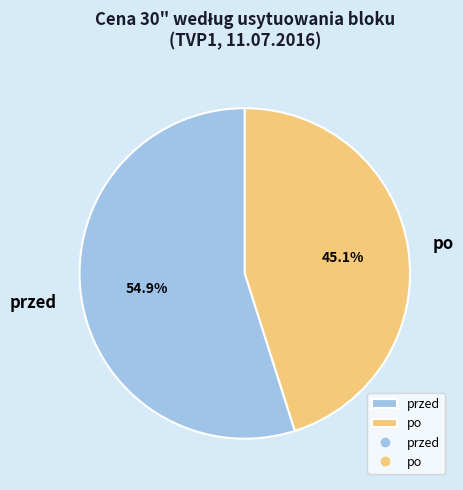

How many segments does this pie chart have?

2